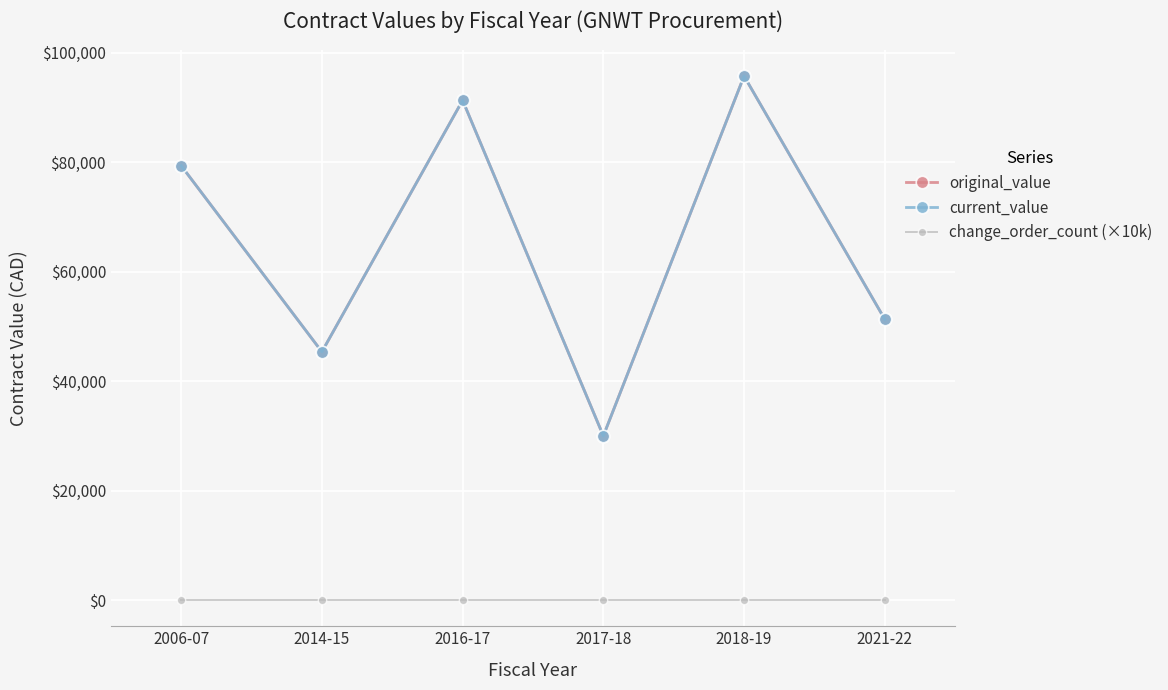

Is it true that original_value equals 30000.0 at 2017-18?

True